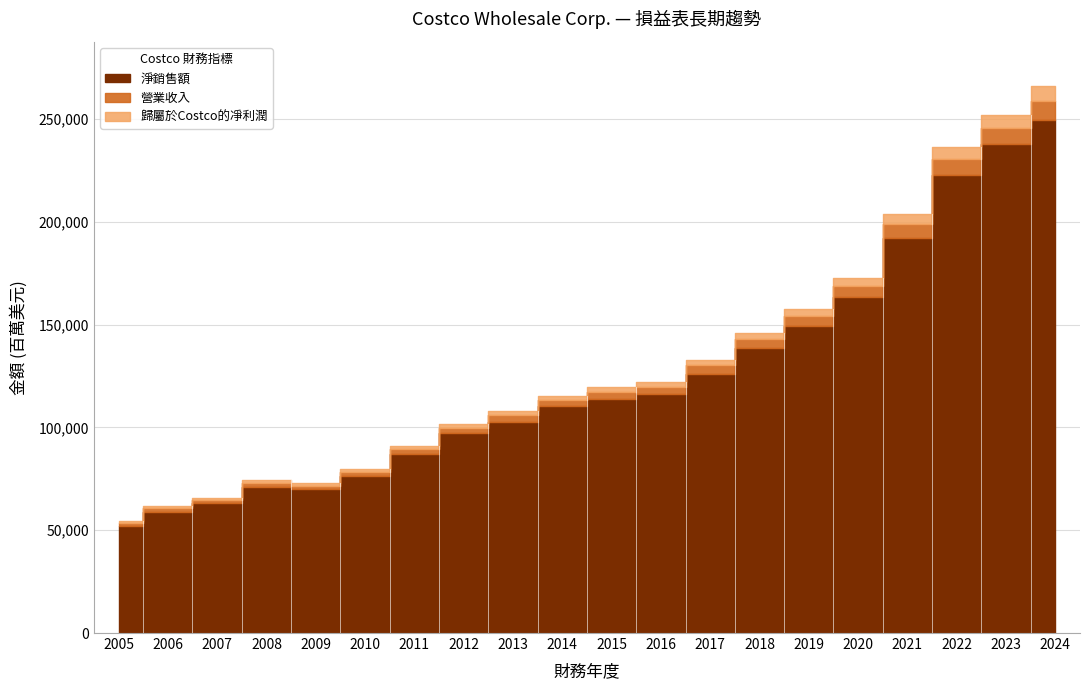

What is the smallest value displayed?

1063